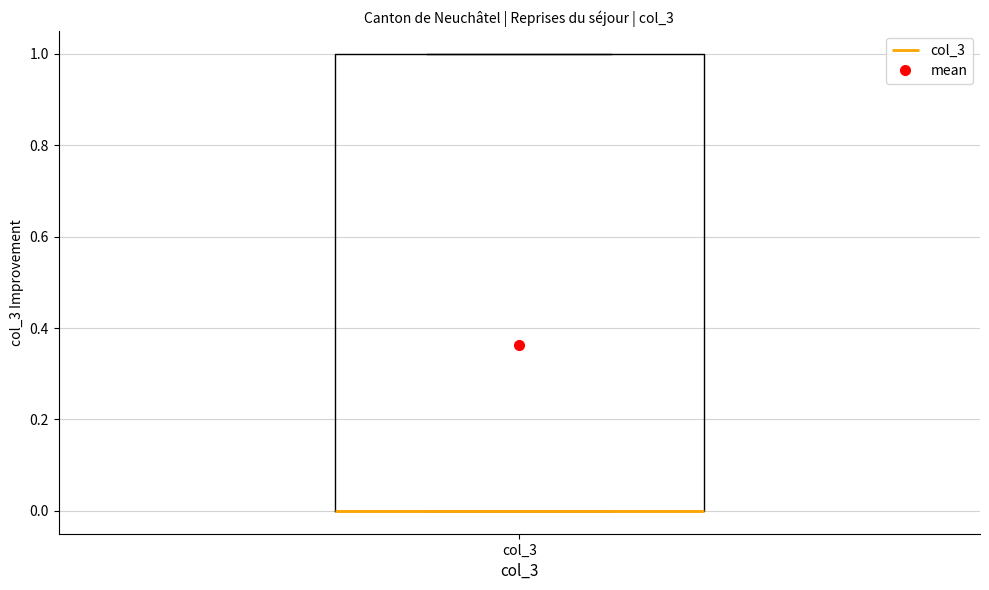

Where is the upper edge of the box for col_3 on the y-axis? The values are not printed on the chart, so give them approximately, as read against the axis.

1